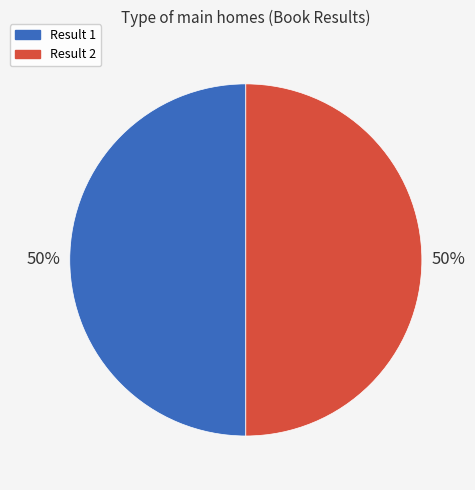

How many slices are in this pie chart?

2